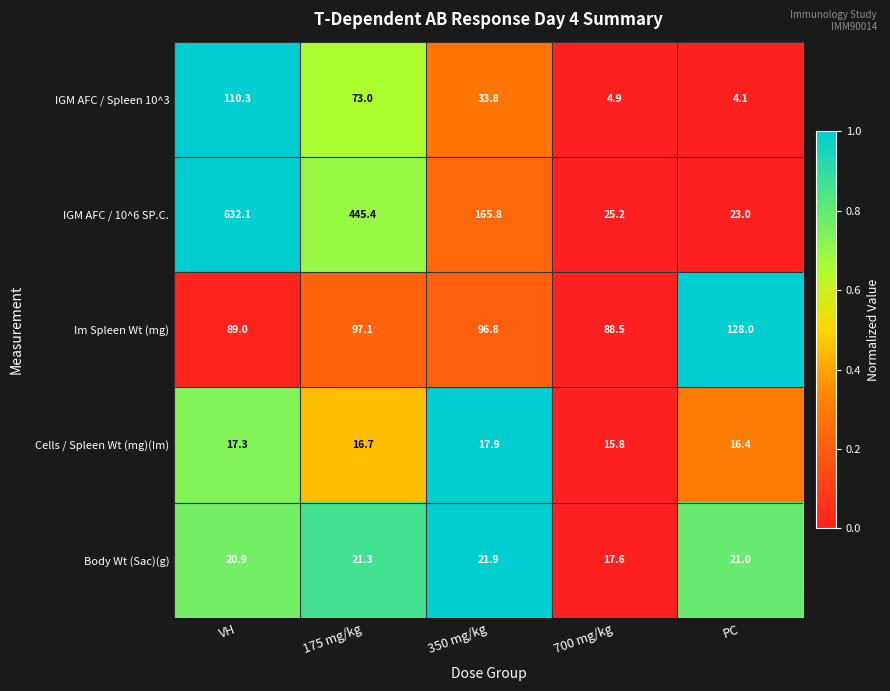

The Cells / Spleen Wt (mg)(Im) series shows 30.9 at 350 mg/kg. True or false?

False